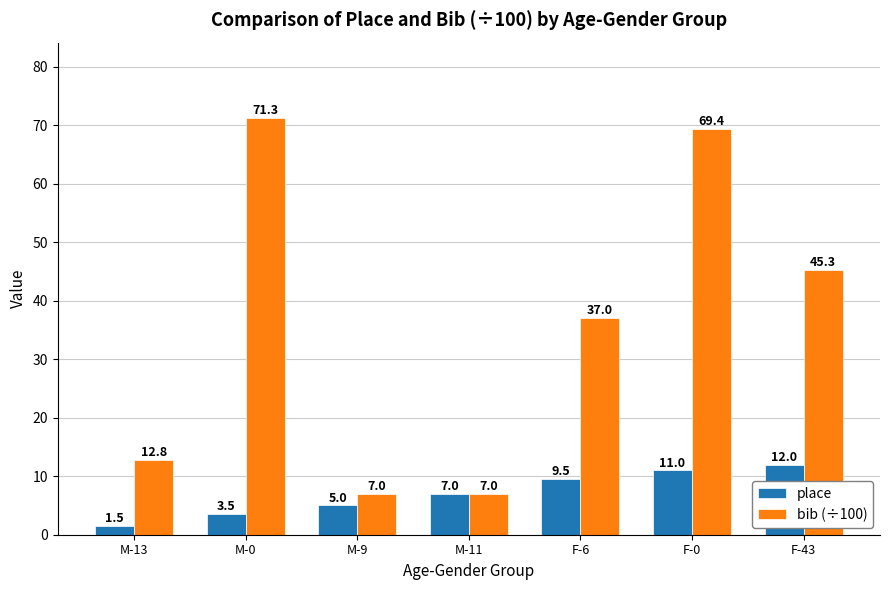

Which series has the widest spread of values?

bib (÷100)